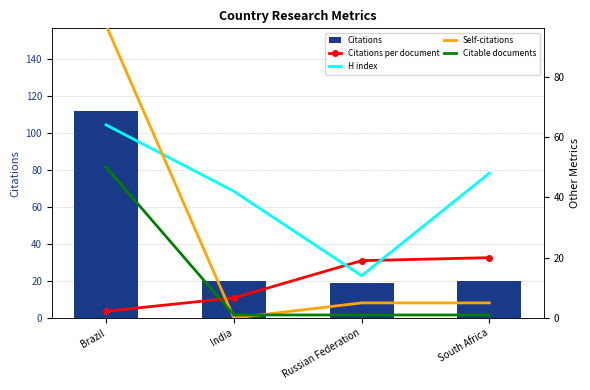

Reading right to left, transcribe all the data shown in this chart.

Citations: South Africa=20.0	Russian Federation=19.0	India=20.0	Brazil=112.0
Citations per document: South Africa=20.0	Russian Federation=19.0	India=6.7	Brazil=2.2
H index: South Africa=48.0	Russian Federation=14.0	India=42.0	Brazil=64.0
Self-citations: South Africa=5.0	Russian Federation=5.0	India=0.0	Brazil=97.0
Citable documents: South Africa=1.0	Russian Federation=1.0	India=1.0	Brazil=50.0